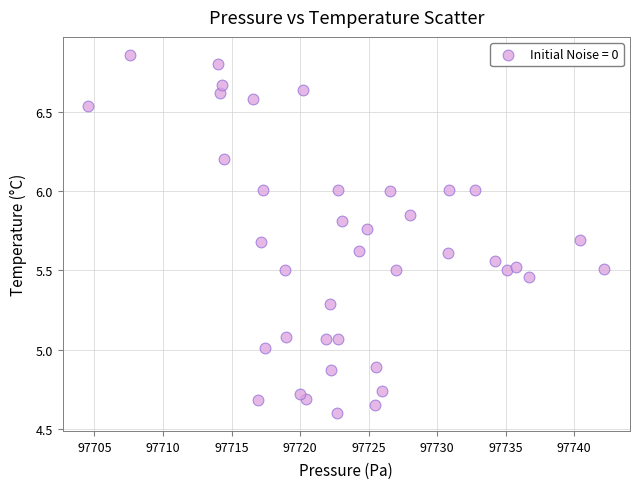

What is the range of Y values (max minus min)?

2.3